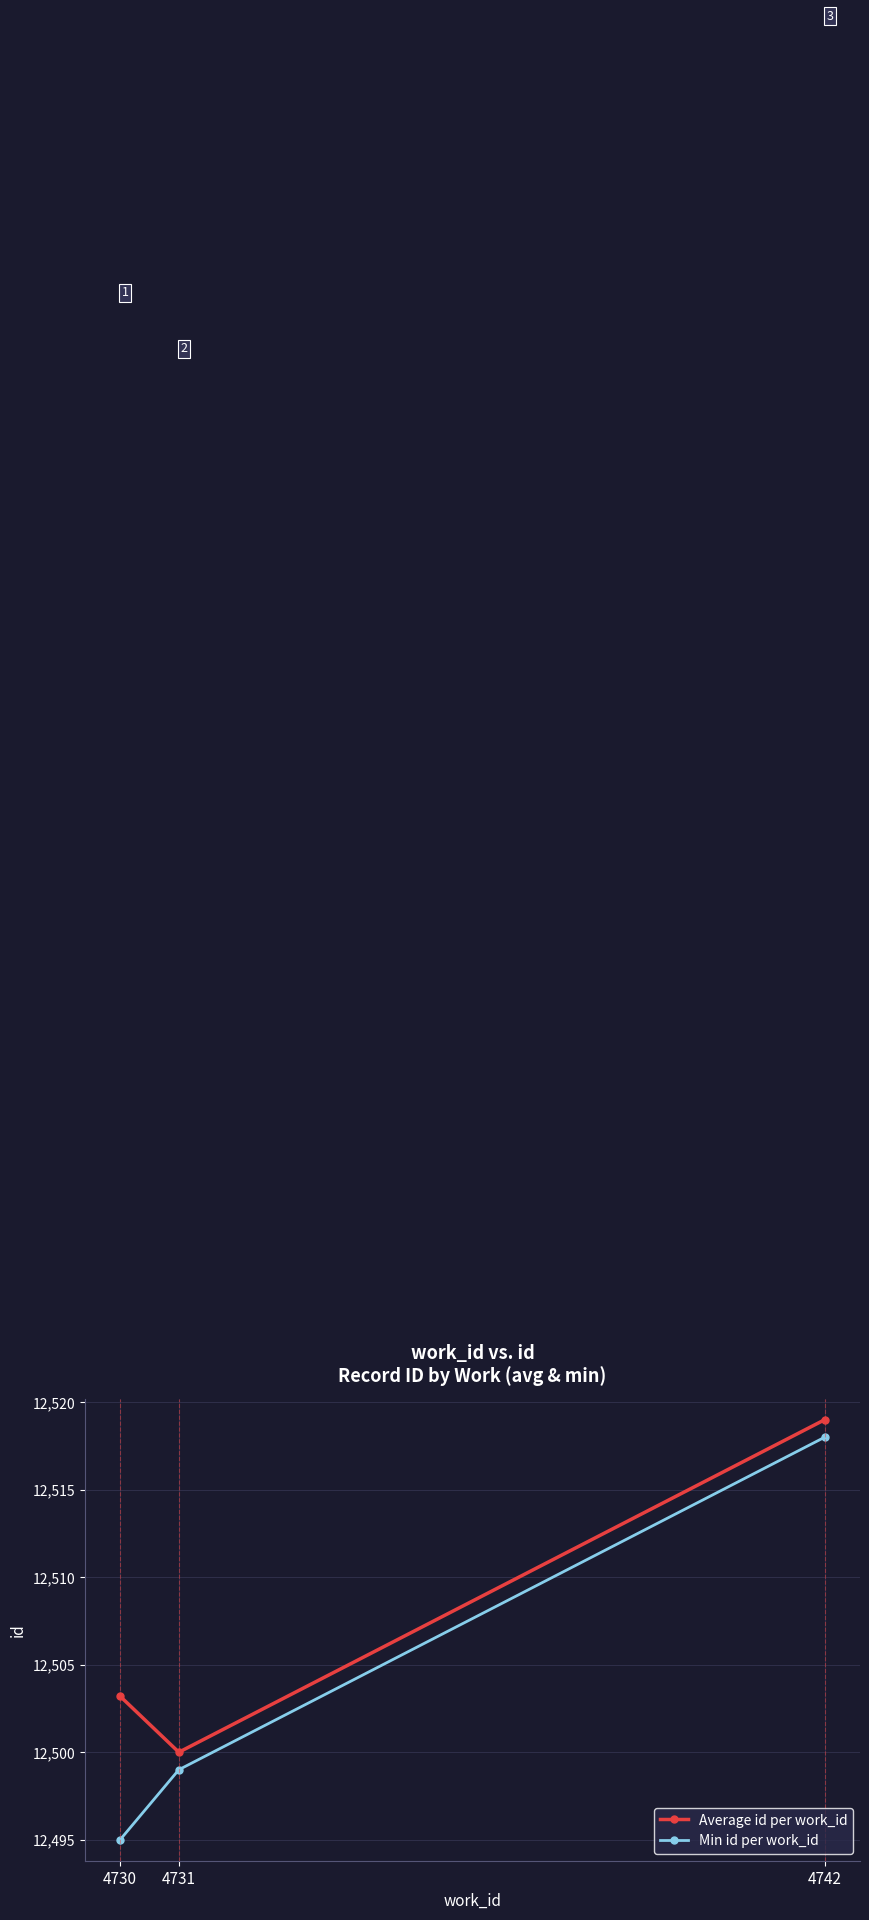

What is the minimum value shown in the chart?

12495.0